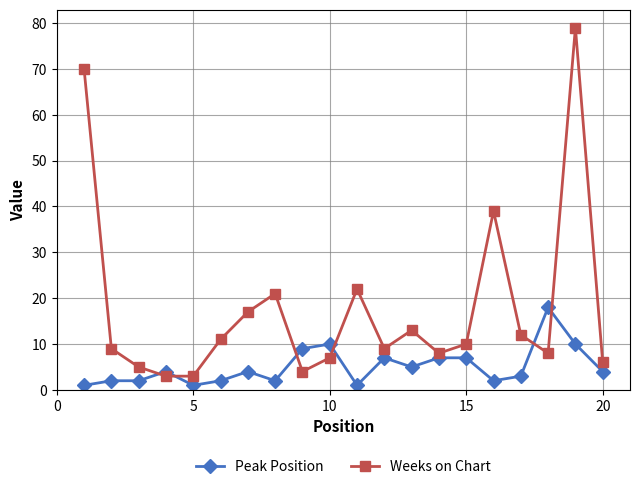

Reading left to right, list all the values displayed in this chart.

Peak Position: 1	2	2	4	1	2	4	2	9	10	1	7	5	7	7	2	3	18	10	4
Weeks on Chart: 70	9	5	3	3	11	17	21	4	7	22	9	13	8	10	39	12	8	79	6